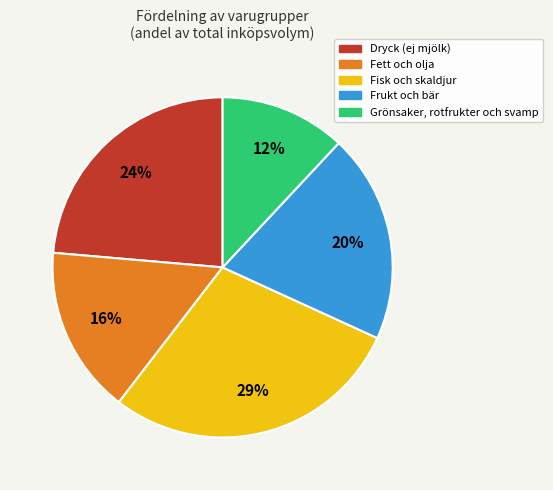

Does any single category account for the majority?

No